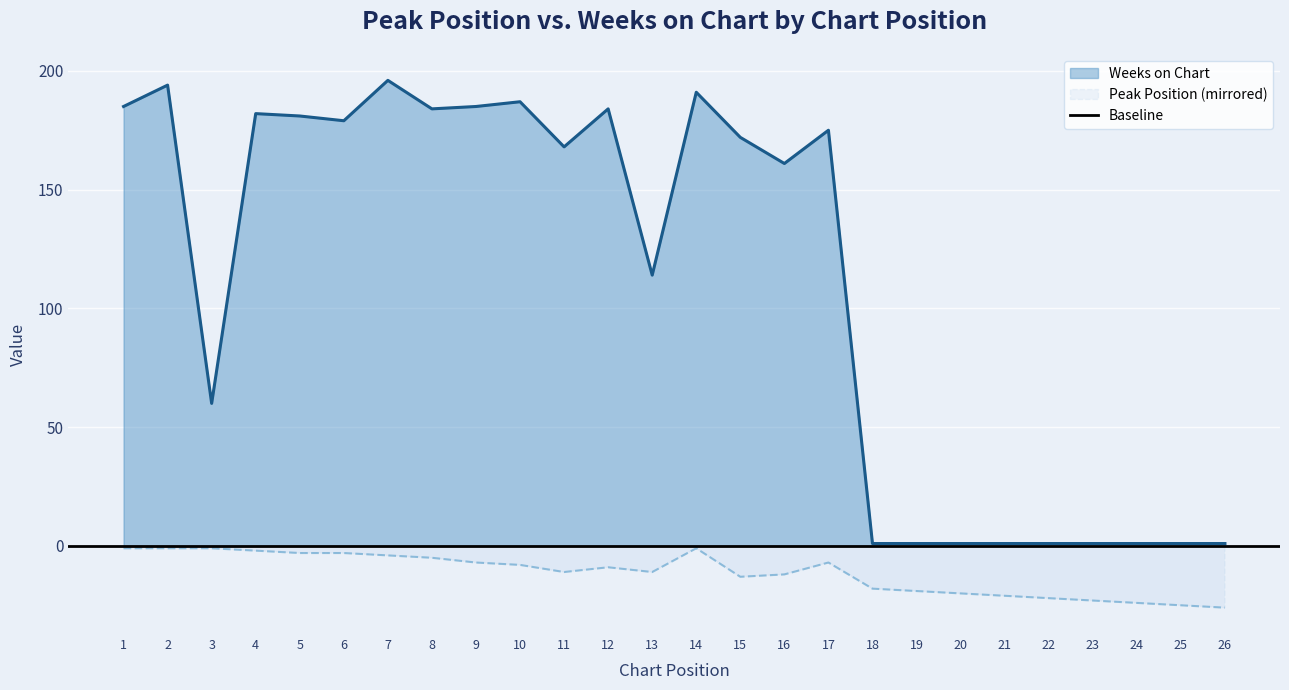

Reading right to left, transcribe all the data shown in this chart.

Peak Position: -26	-25	-24	-23	-22	-21	-20	-19	-18	-7	-12	-13	-1	-11	-9	-11	-8	-7	-5	-4	-3	-3	-2	-1	-1	-1
Weeks on Chart: 1	1	1	1	1	1	1	1	1	175	161	172	191	114	184	168	187	185	184	196	179	181	182	60	194	185